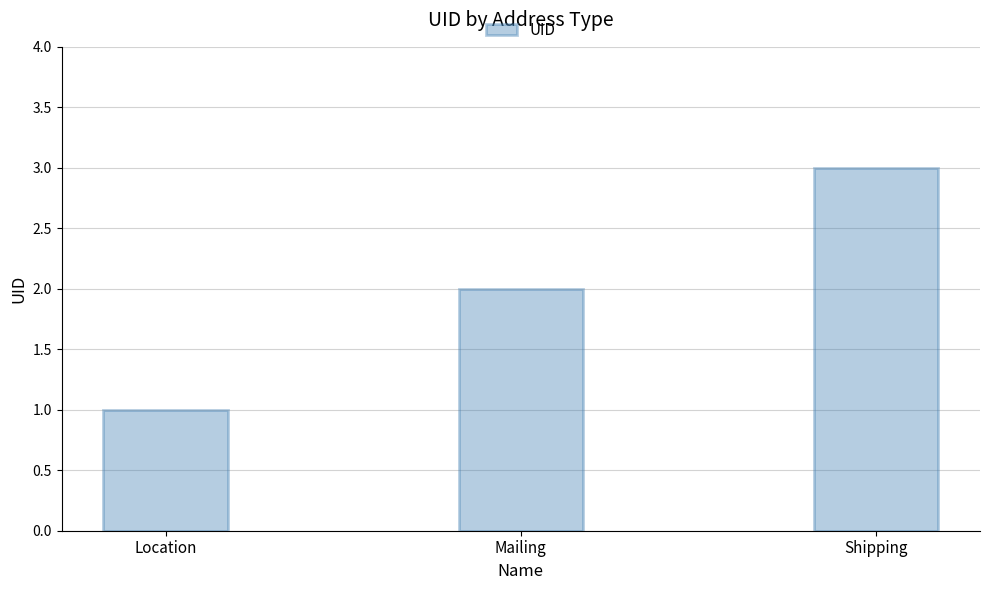

The chart shows a value of 2 at Location. True or false?

False